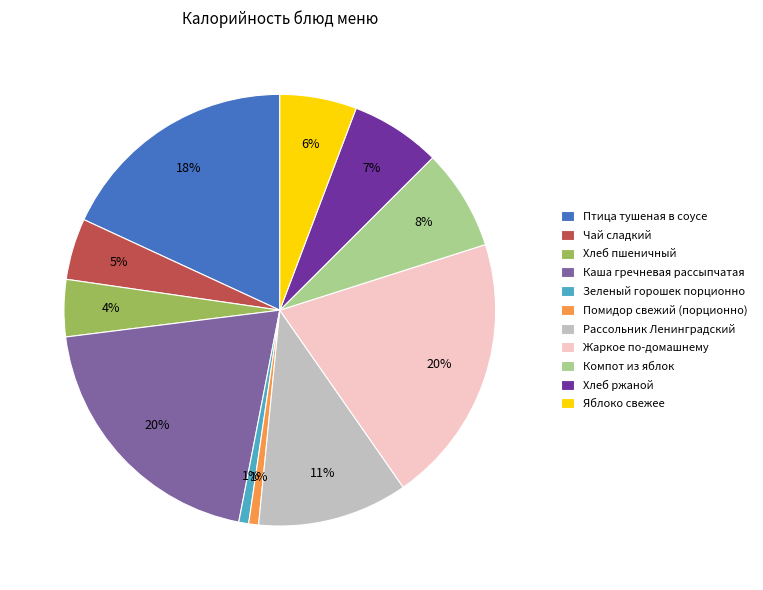

Count the number of slices in the pie.

11